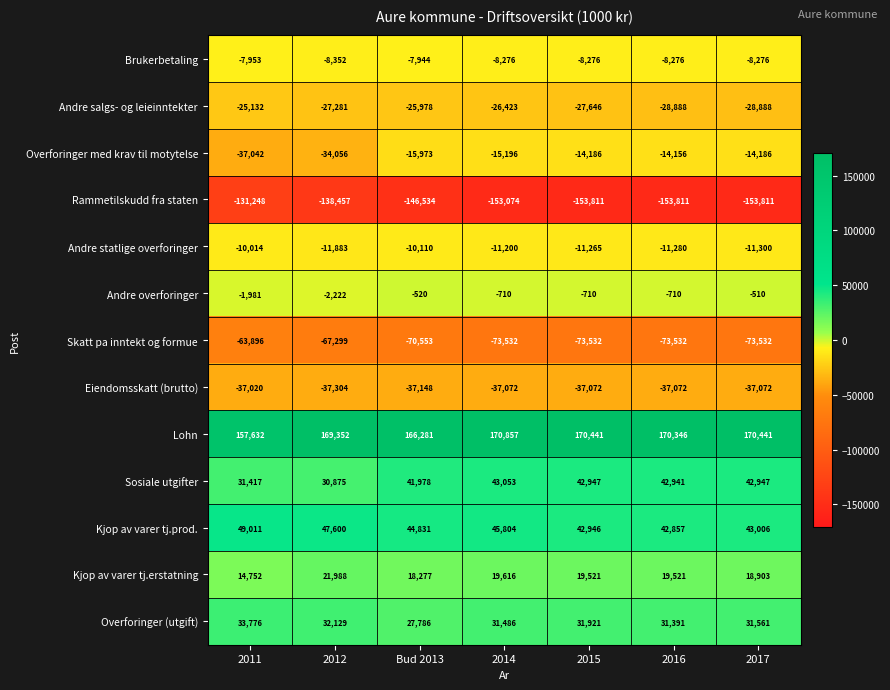

How many categories are shown in the chart?

7